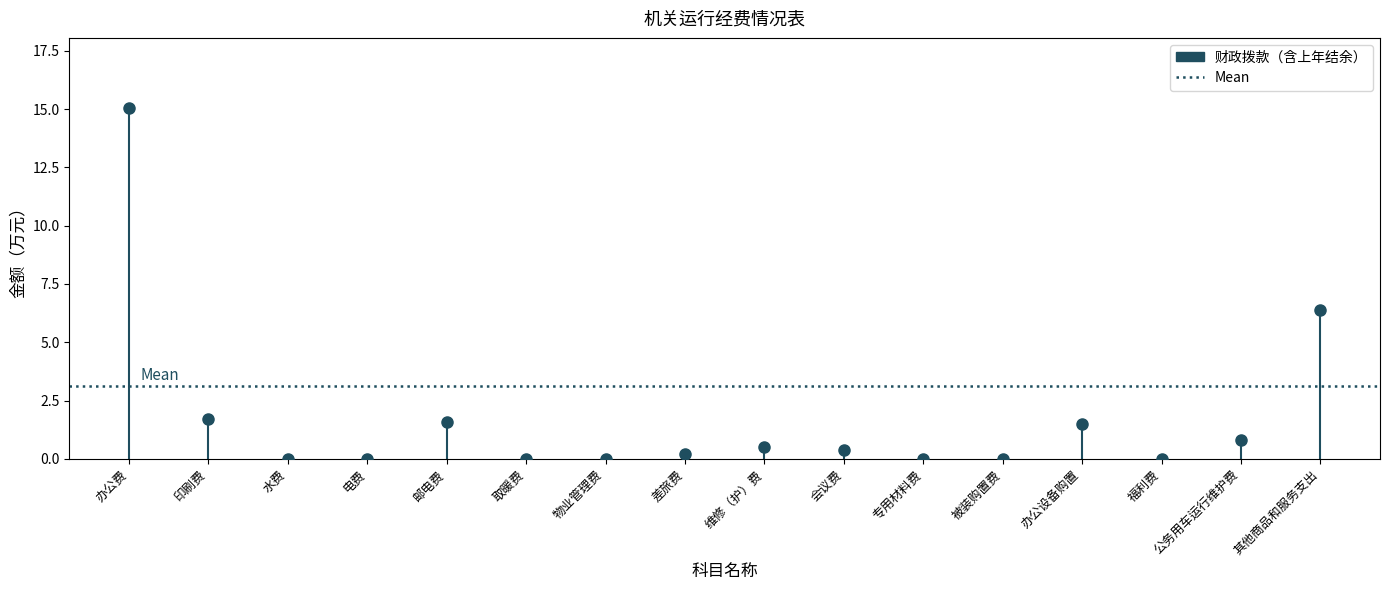

What is the average value?

1.8